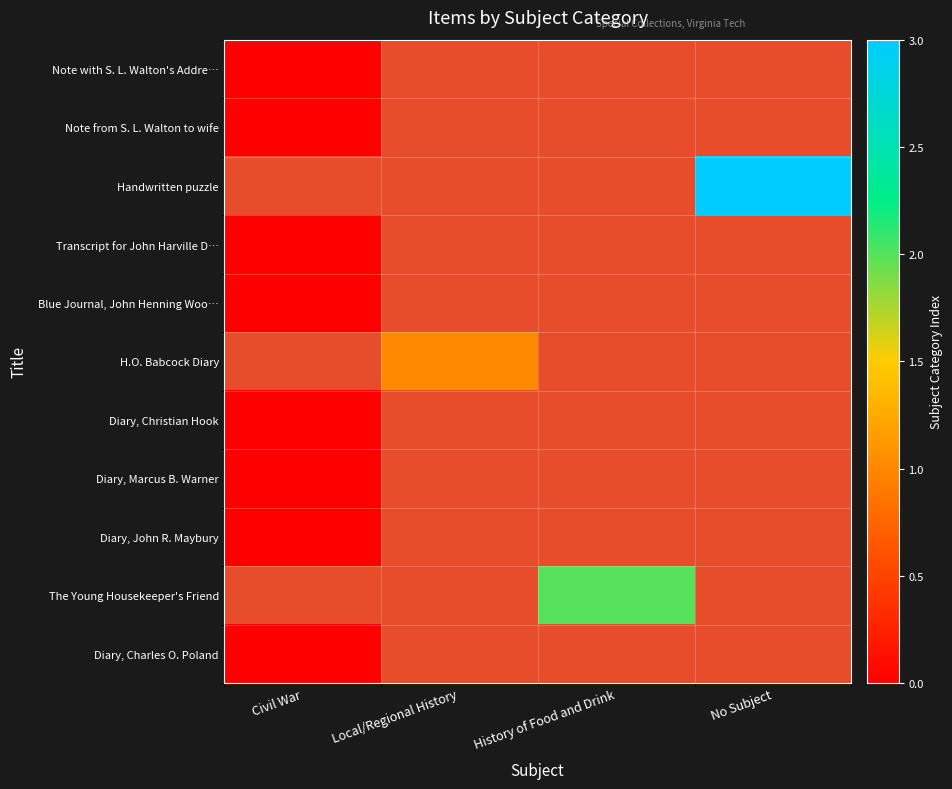

At which label does Diary, Marcus B. Warner reach its minimum?

Civil War